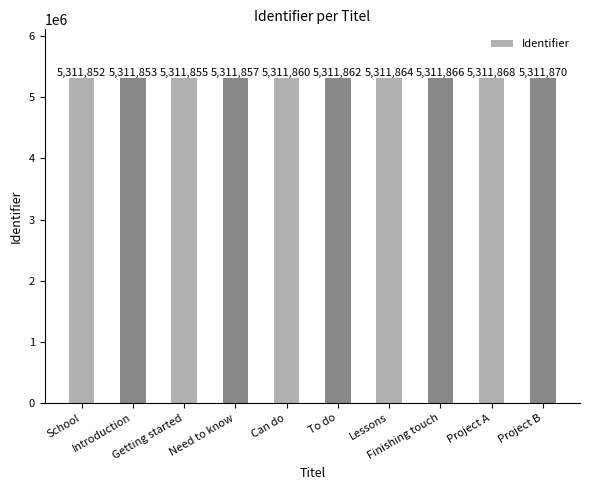

Reading right to left, extract all data points from this chart.

Project B=5311870	Project A=5311868	Finishing touch=5311866	Lessons=5311864	To do=5311862	Can do=5311860	Need to know=5311857	Getting started=5311855	Introduction=5311853	School=5311852